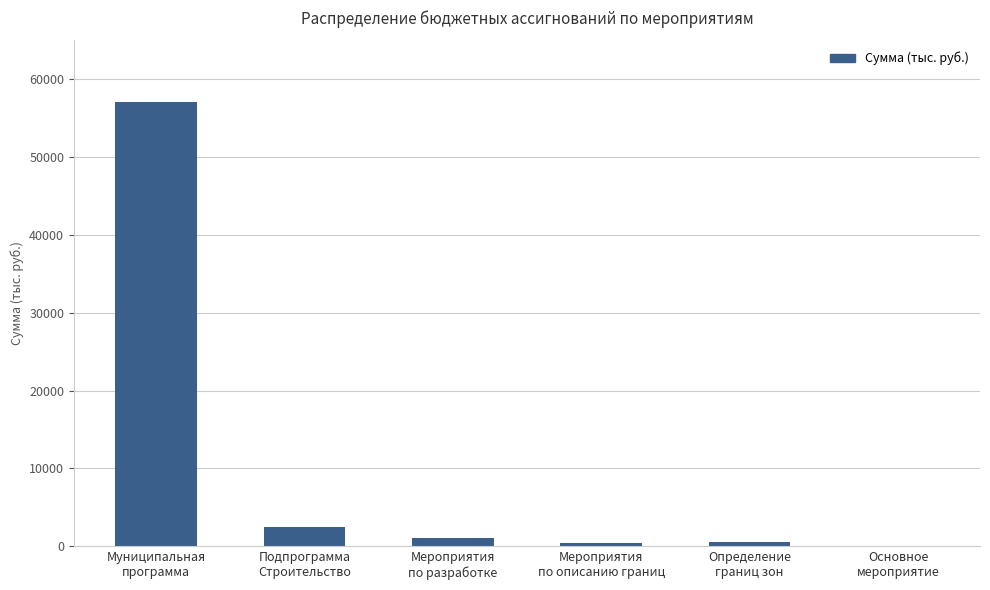

What is the sum of all values?

61778.6